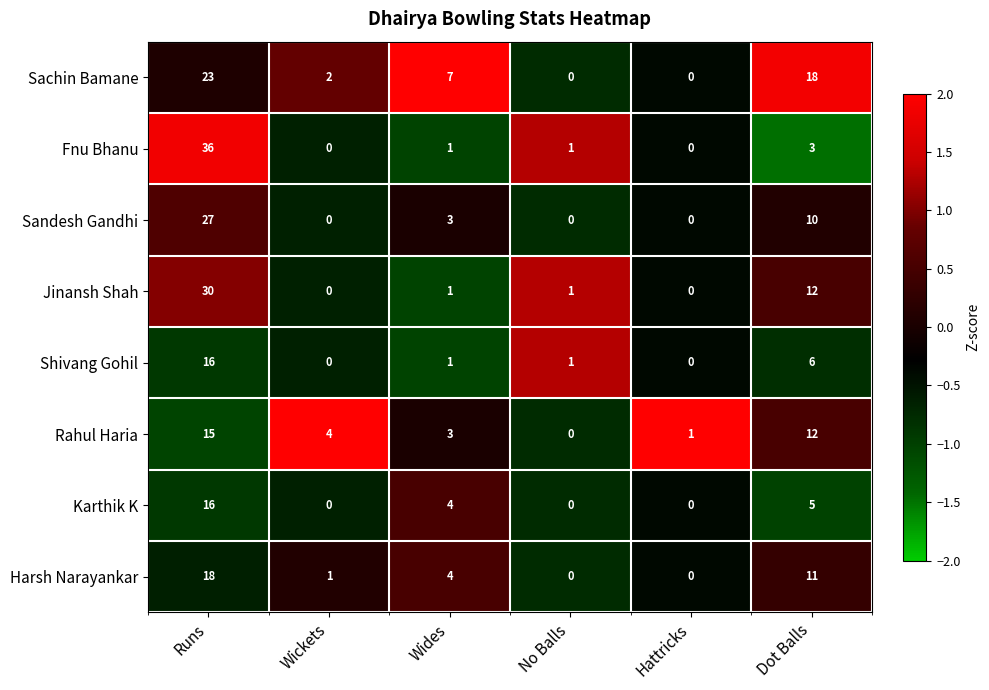

Which category has the highest value in the Rahul Haria series?

Runs